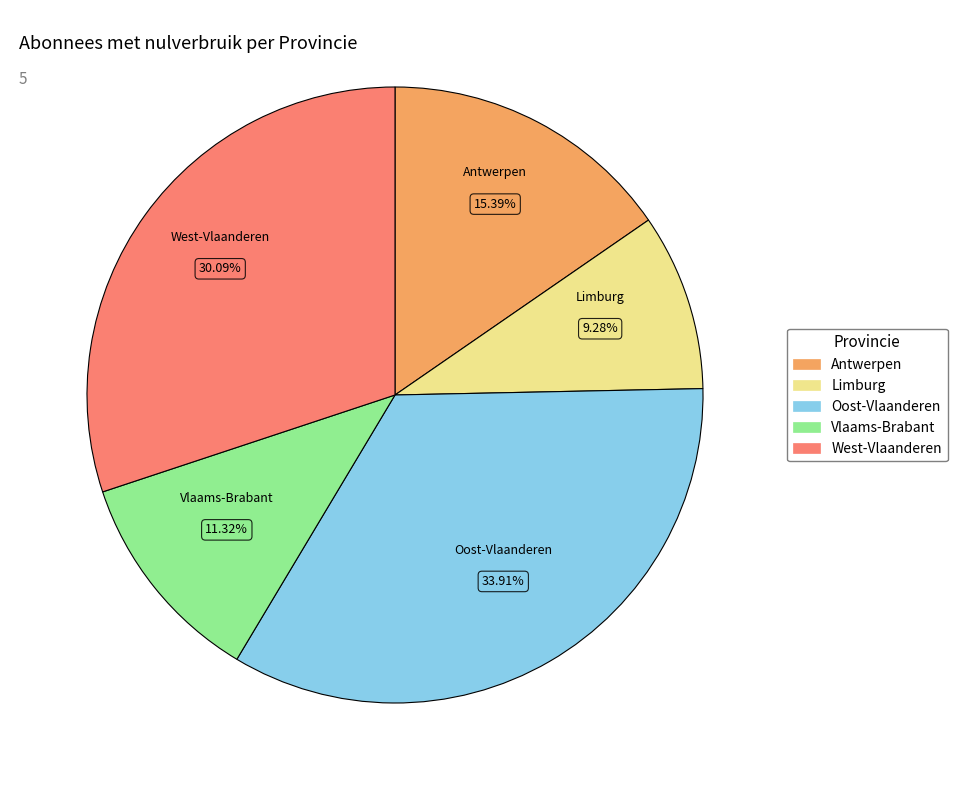

Between Vlaams-Brabant and Oost-Vlaanderen, which is larger?

Oost-Vlaanderen